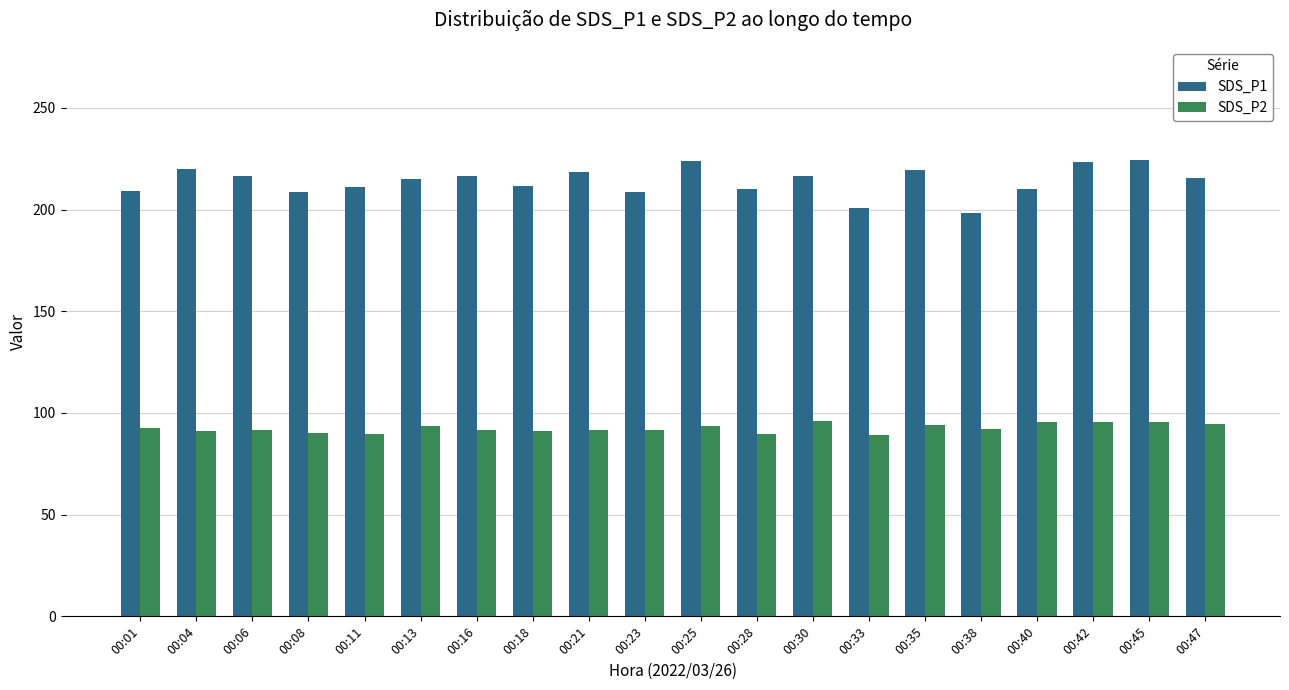

Is the value of SDS_P2 at 00:11 greater than the value of SDS_P1 at 00:08?

No